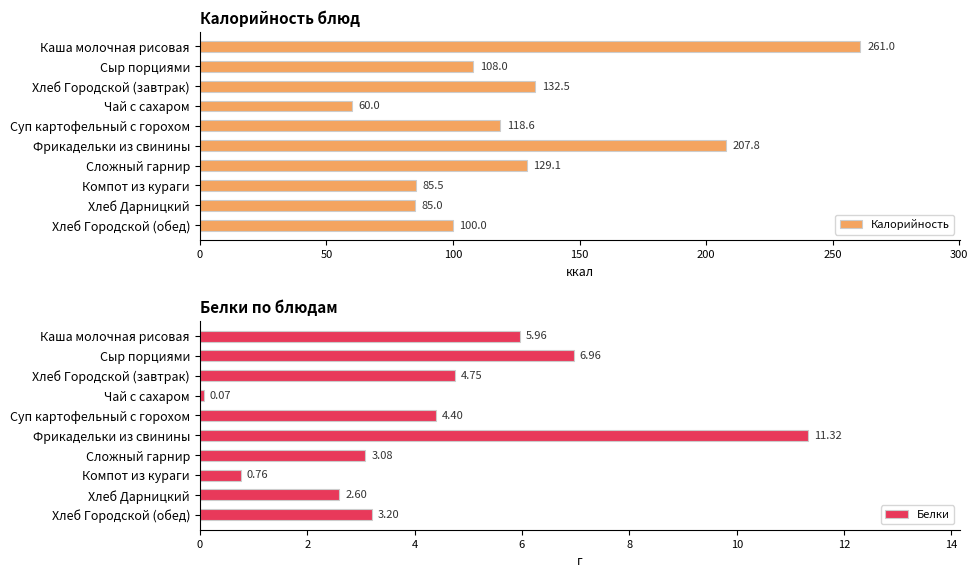

Which series has the largest total across all categories?

Калорийность